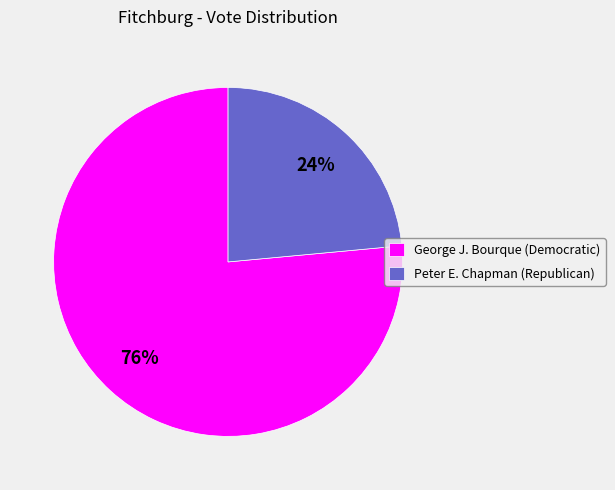

Which slice represents more than half of the pie?

George J. Bourque (Democratic)